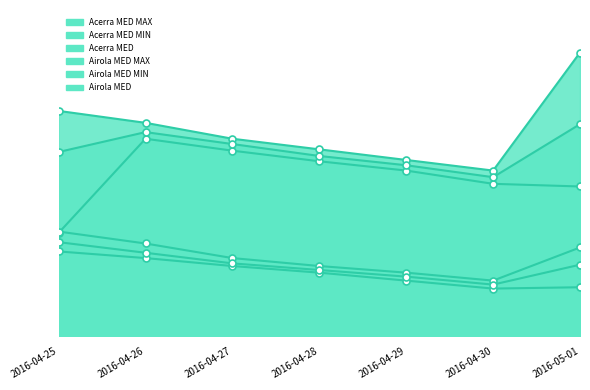

What is the average value of the Acerra MED MIN series?

12.2